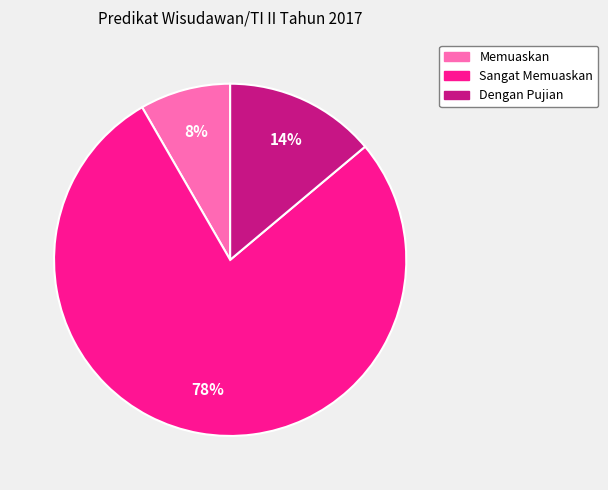

What is the smallest slice in the pie chart?

Memuaskan